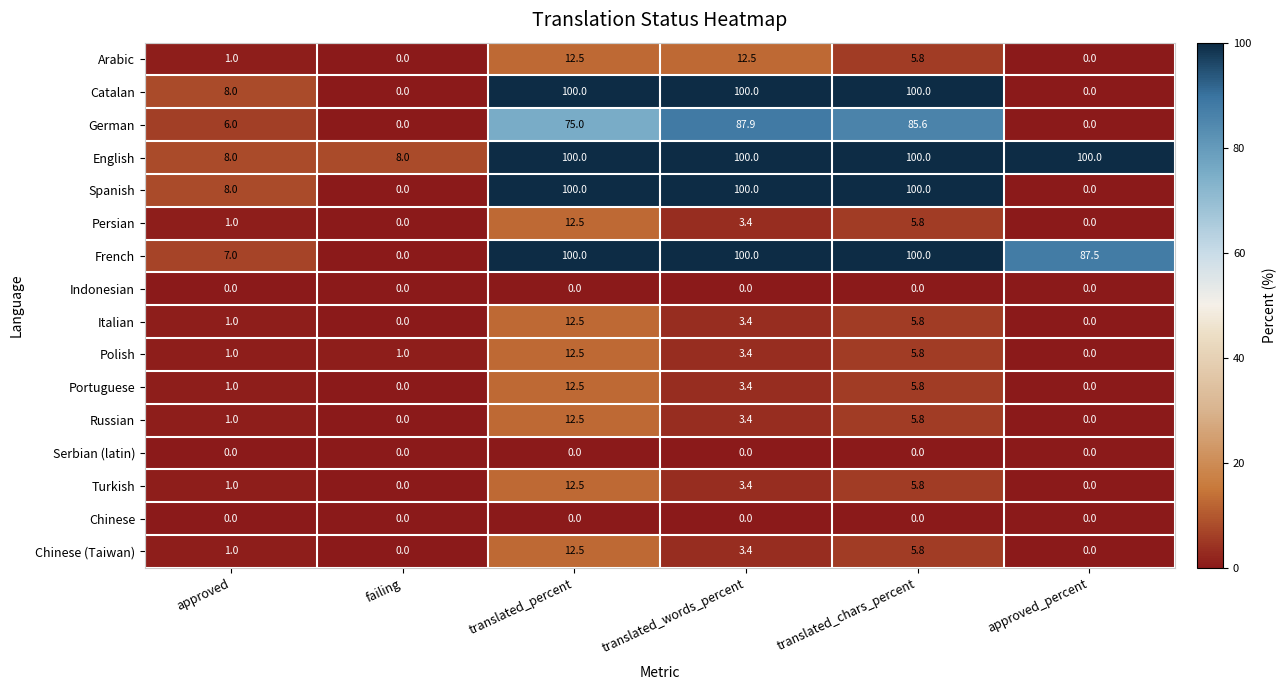

What is the sum of all English values?

416.0